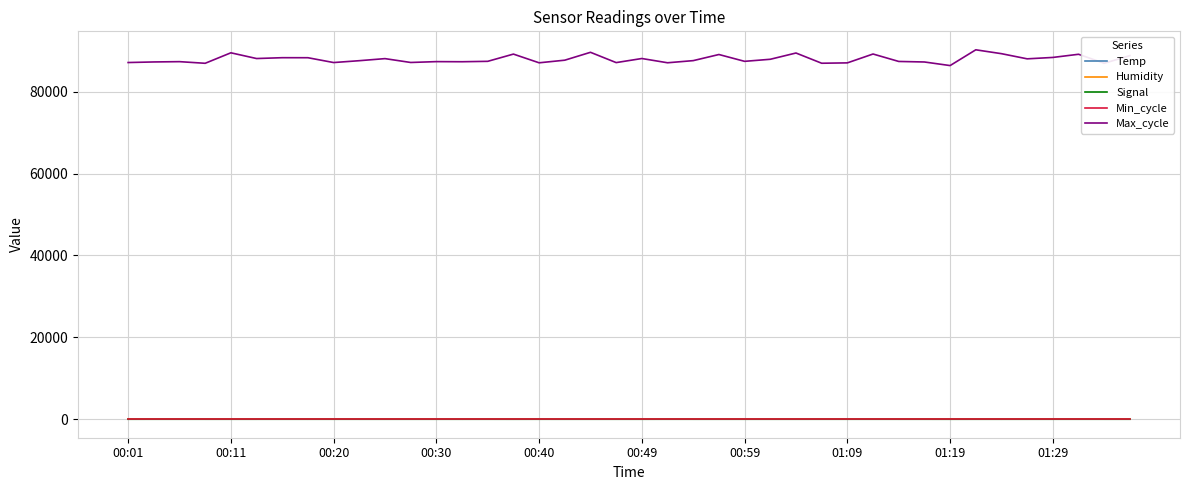

What is the sum of all Humidity values?

2241.0